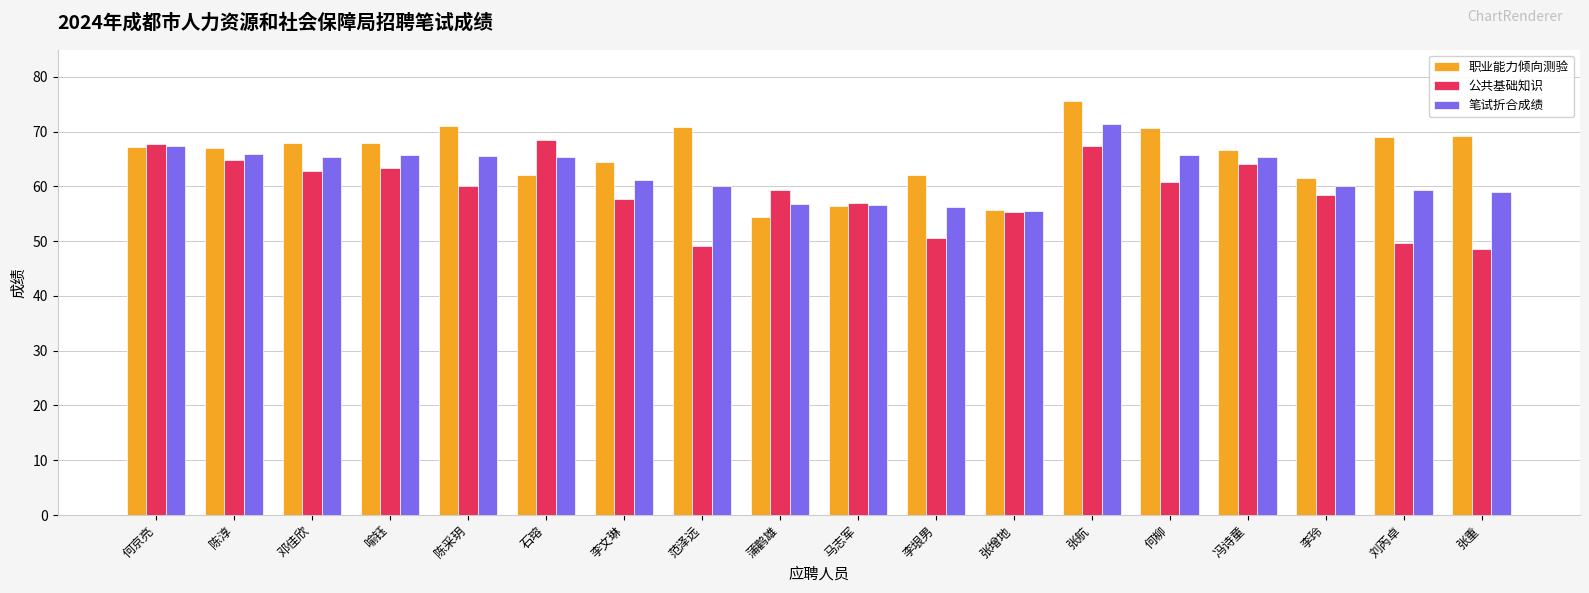

What is the total value across all series at 喻钰?

197.0